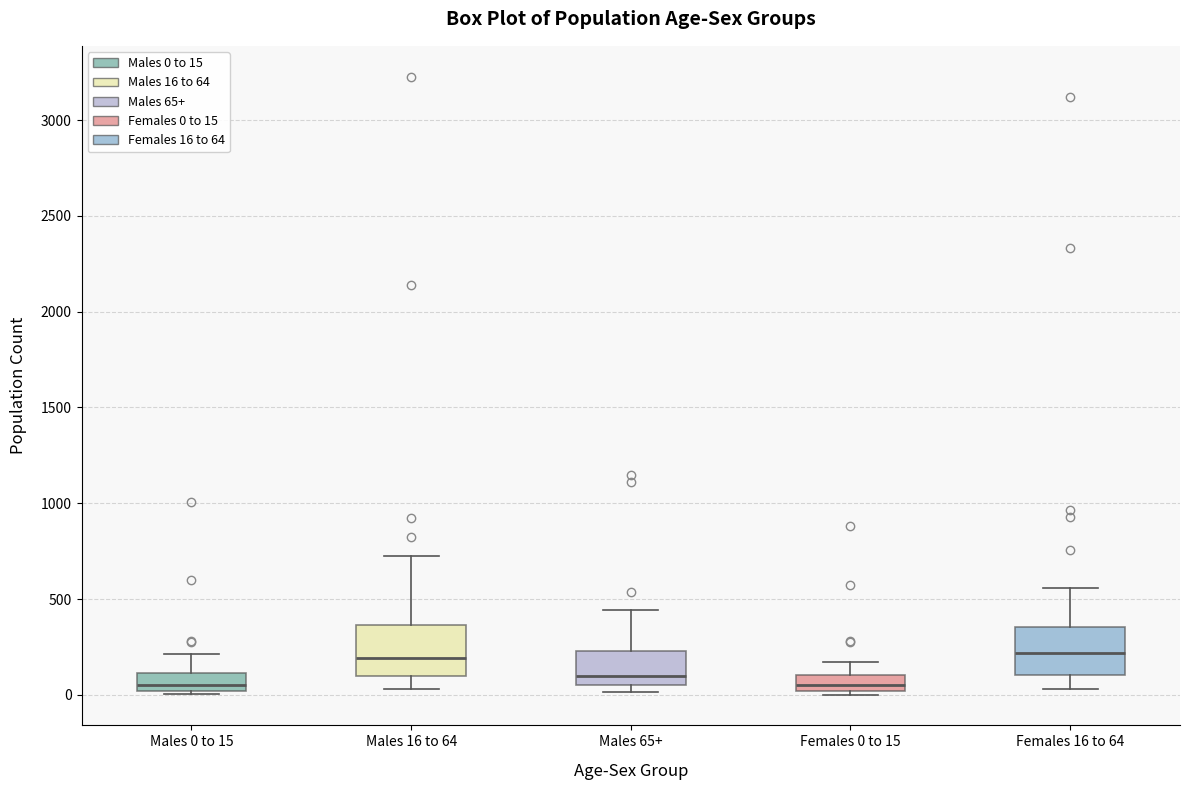

Reading left to right, read every box against the y-axis: the position of its median line, the range the box covers, and the ends of its whiskers. The values are not printed on the chart, so give them approximately, as read against the axis.

Males 0 to 15: median 50, box 0 to 100, whiskers 0 (just below the box's lower edge) to 200
Males 16 to 64: median 200, box 100 to 350, whiskers 50 to 700
Males 65+: median 100, box 50 to 250, whiskers 0 to 450
Females 0 to 15: median 50, box 0 to 100, whiskers 0 (just below the box's lower edge) to 150
Females 16 to 64: median 200, box 100 to 350, whiskers 50 to 550